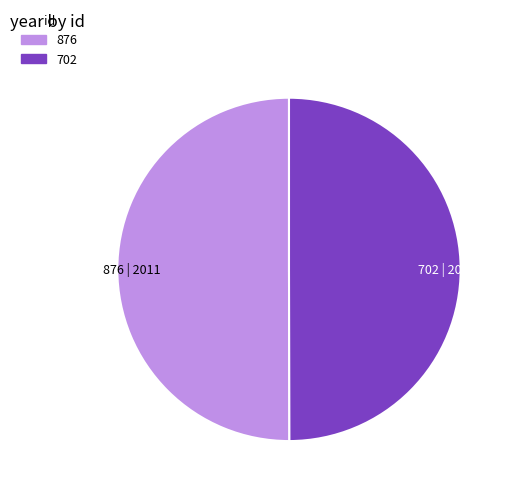

Count the number of slices in the pie.

2